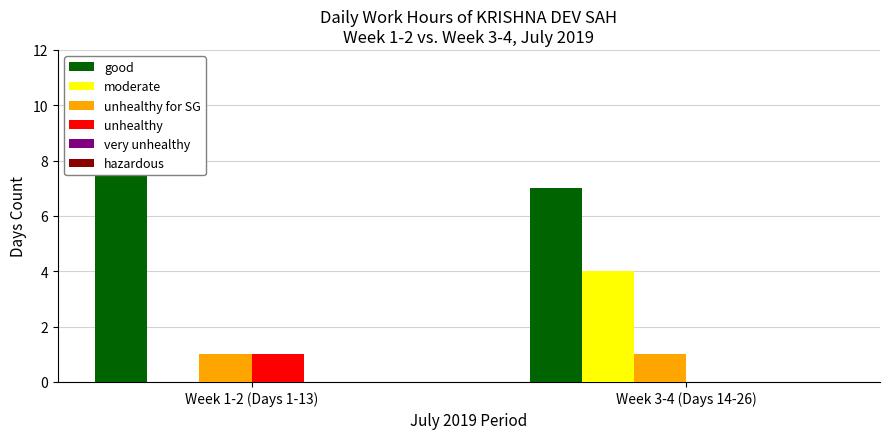

How many values in the moderate series are below 4?

1